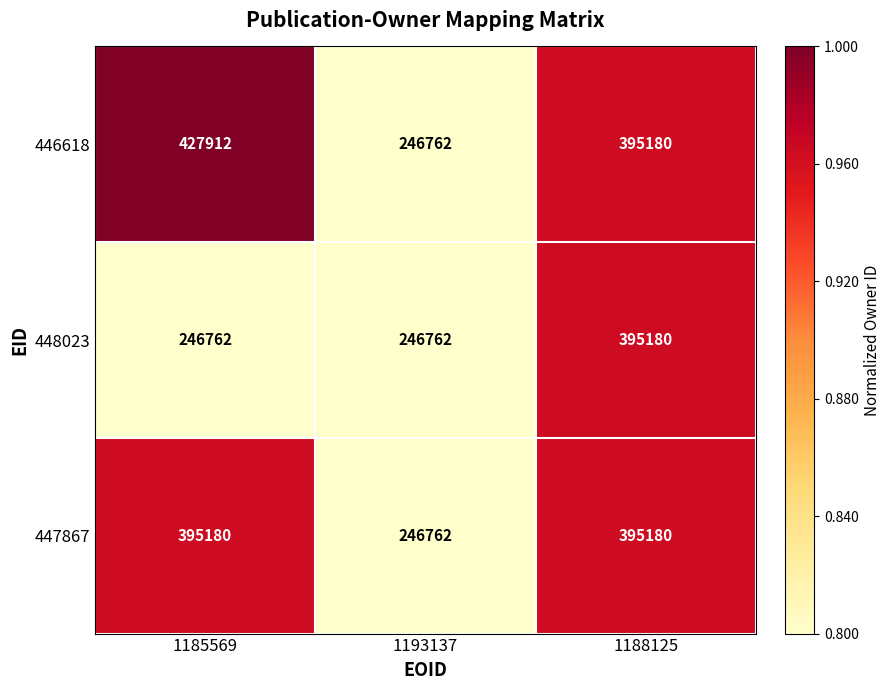

How many 447867 values are between 246762 and 395180?

3